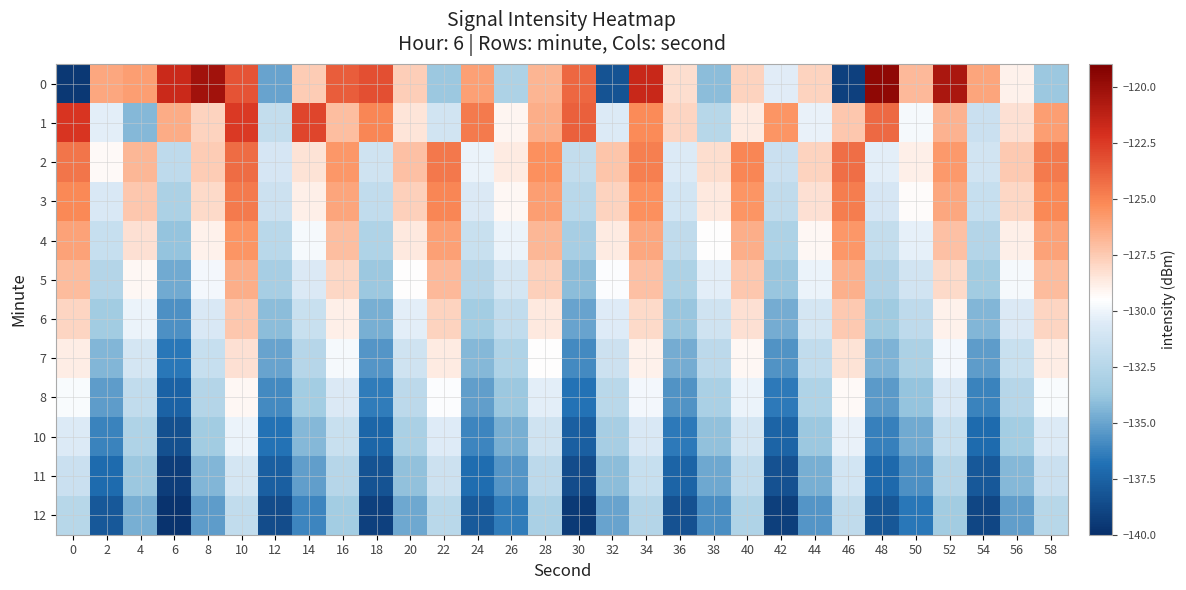

Count the number of data series in this chart.

12